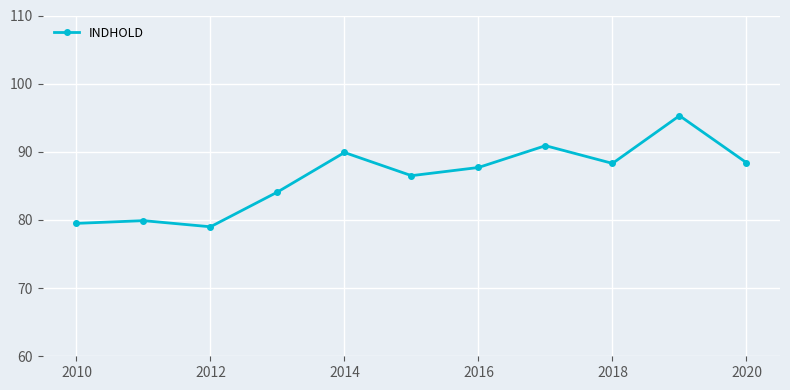

What is the value of the 3rd point from the left?

79.0